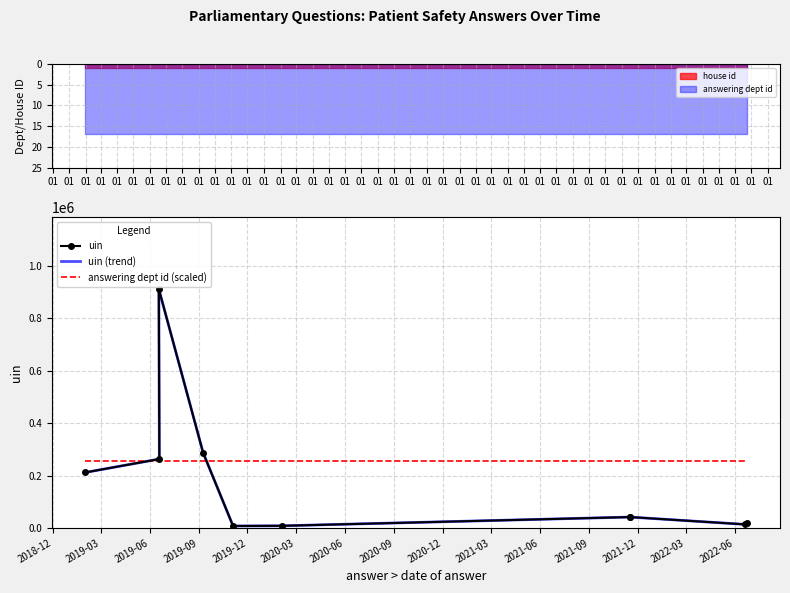

How many interior local peaks does the uin series have?

2